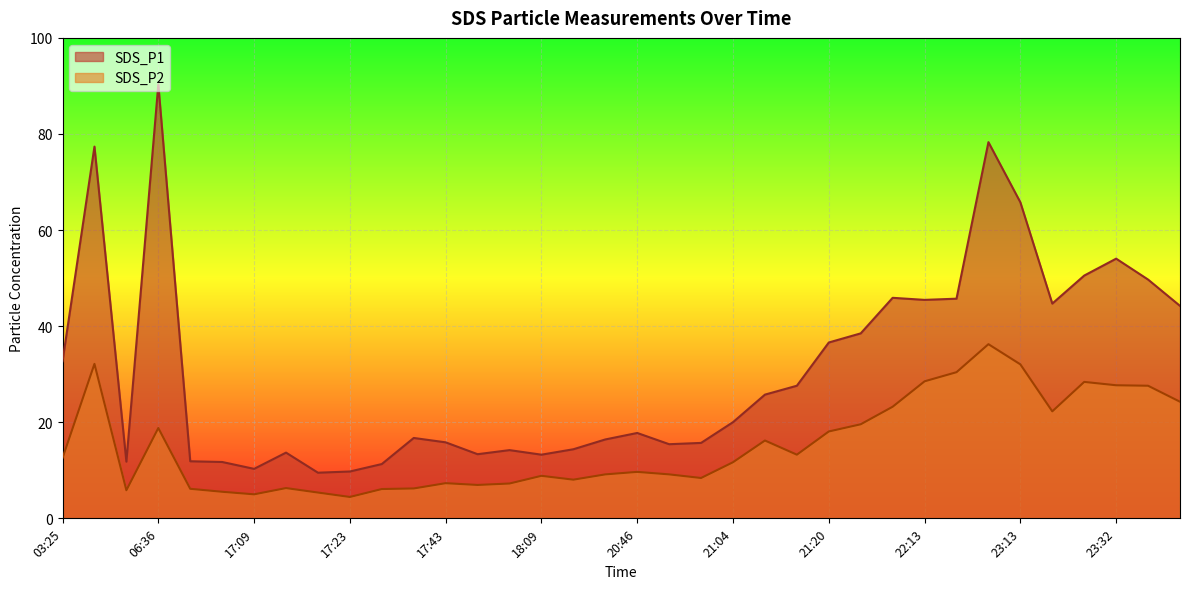

What is the minimum value shown in the chart?

4.5